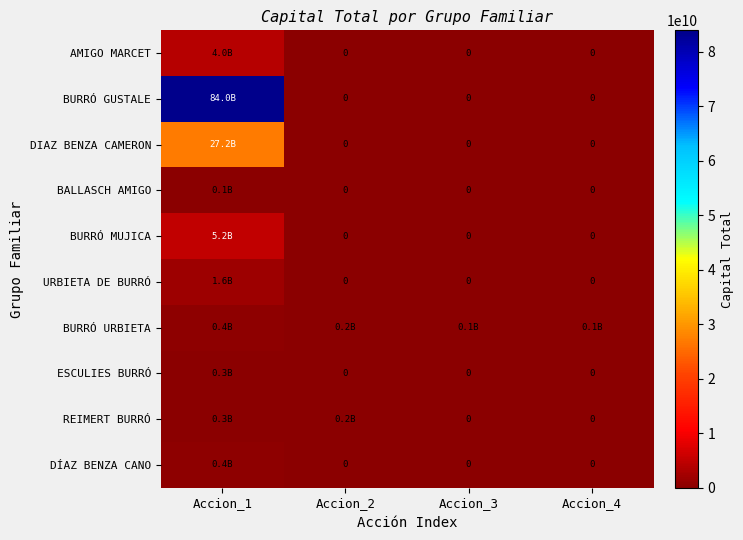

Which category has the lowest value across all series?

Accion_2